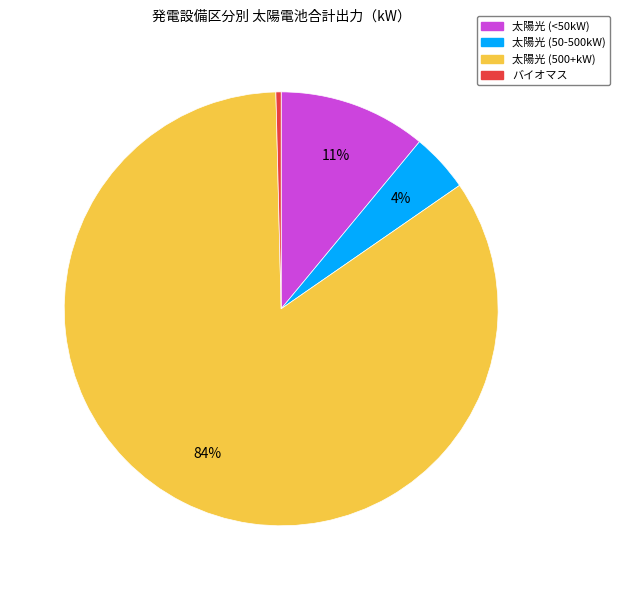

To the nearest percent, what is the average slice percentage?

25%